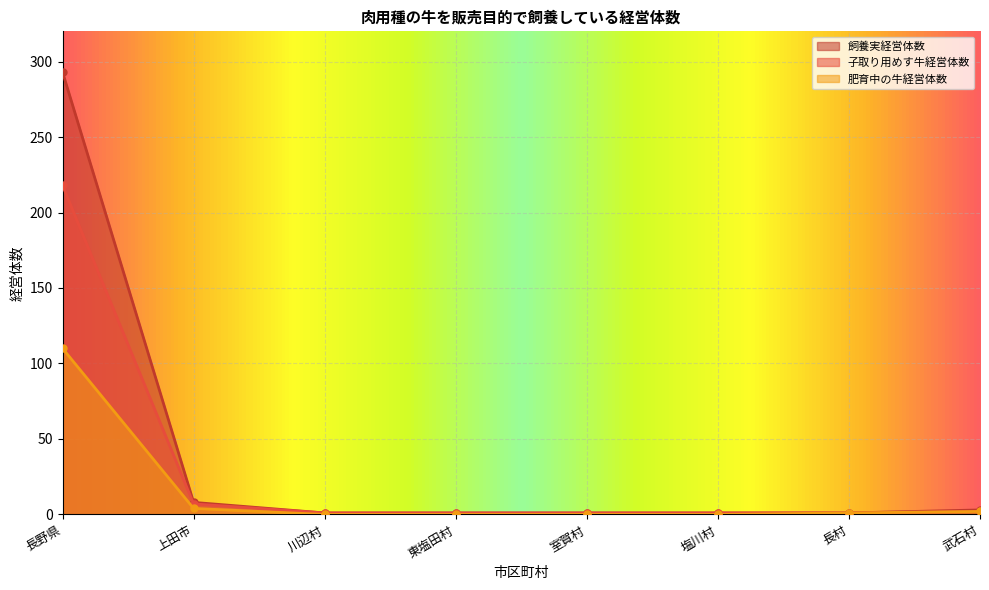

What is the value of the 肥育中の牛経営体数 point at the 1st from the left?

110